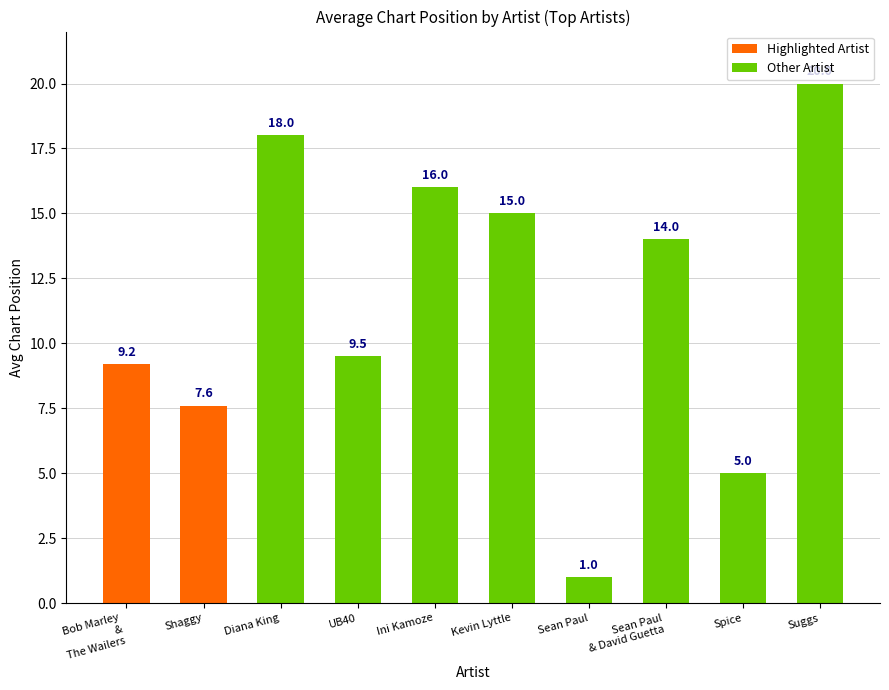

What position from the right is Suggs?

1